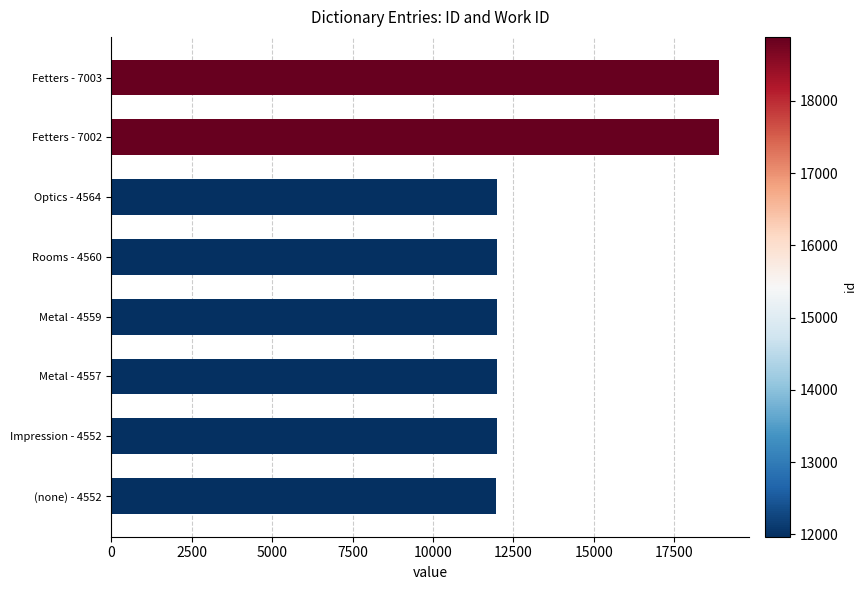

Approximately how many times larger is the value at Rooms - 4560 compared to Fetters - 7003?

0.6